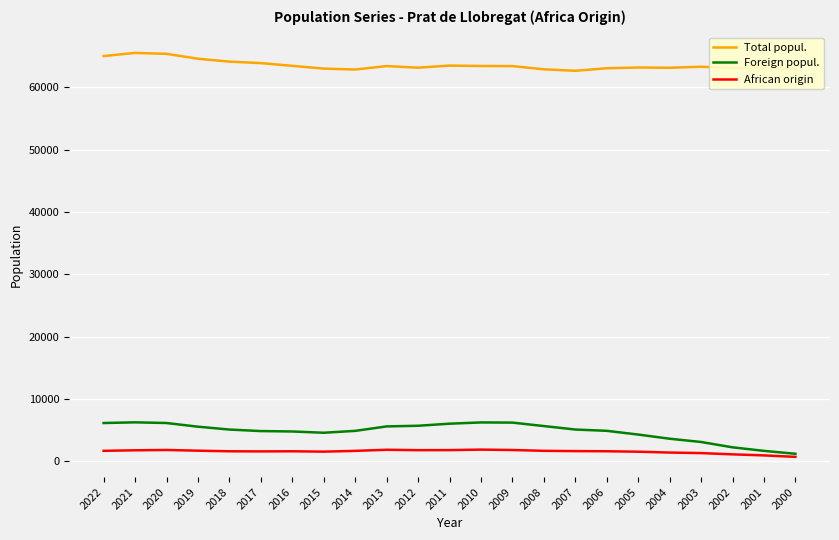

Is the value of African origin at 2009 greater than the value of Total popul. at 2020?

No